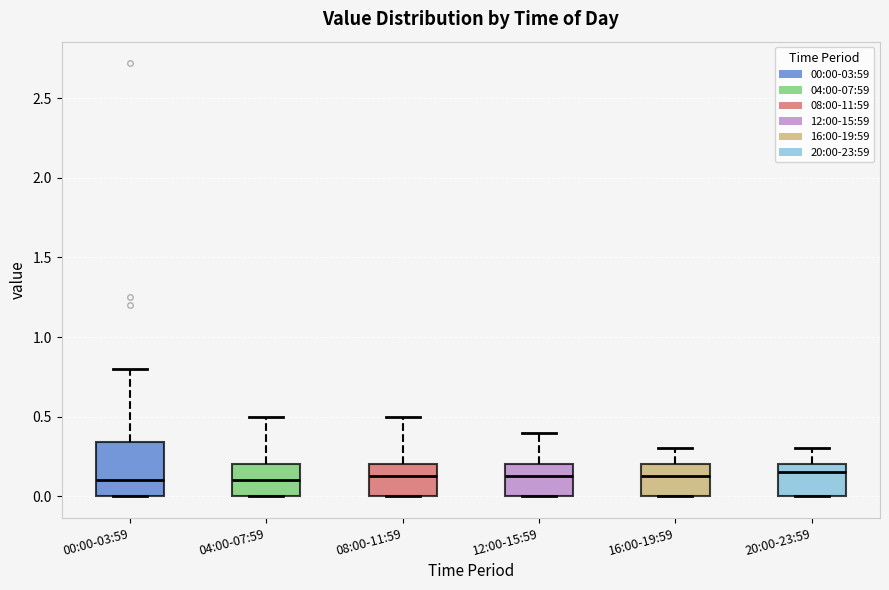

Reading left to right, transcribe this box plot: for each box, give where its median line is, the range the box spans, and where its two whiskers end, as read against the y-axis. The values are not printed on the chart, so give them approximately, as read against the axis.

00:00-03:59: median 0.10, box 0.00 to 0.35, whiskers 0.00 to 0.80
04:00-07:59: median 0.10, box 0.00 to 0.20, whiskers 0.00 to 0.50
08:00-11:59: median 0.15, box 0.00 to 0.20, whiskers 0.00 to 0.50
12:00-15:59: median 0.15, box 0.00 to 0.20, whiskers 0.00 to 0.40
16:00-19:59: median 0.15, box 0.00 to 0.20, whiskers 0.00 to 0.30
20:00-23:59: median 0.15, box 0.00 to 0.20, whiskers 0.00 to 0.30